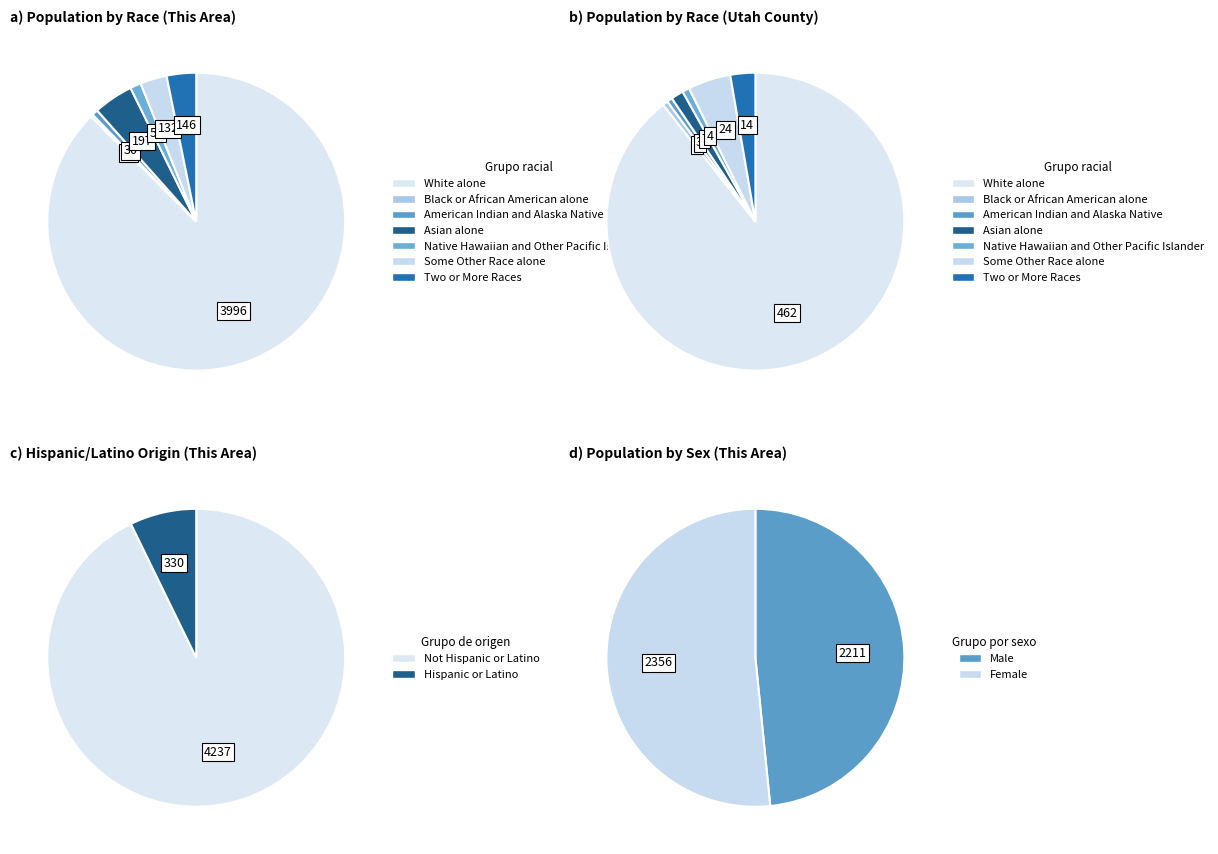

What is the total percentage of American Indian and Alaska Native and Black or African American alone?

0.9%